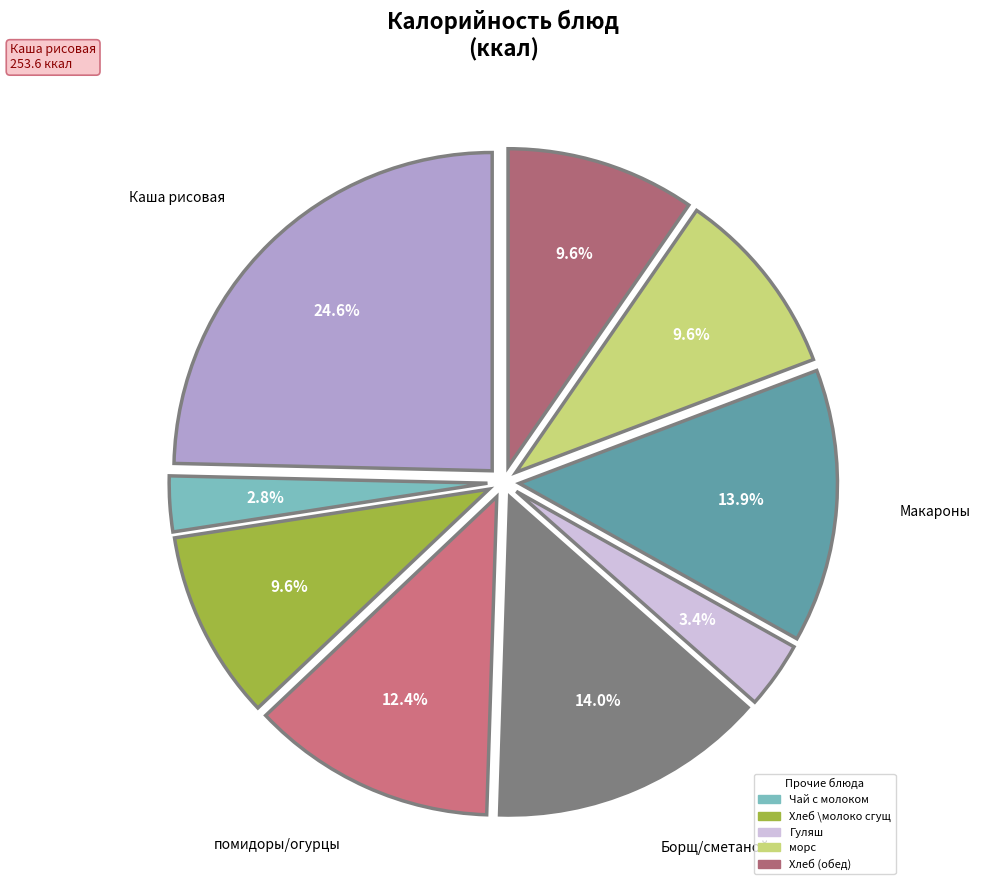

How many segments does this pie chart have?

9